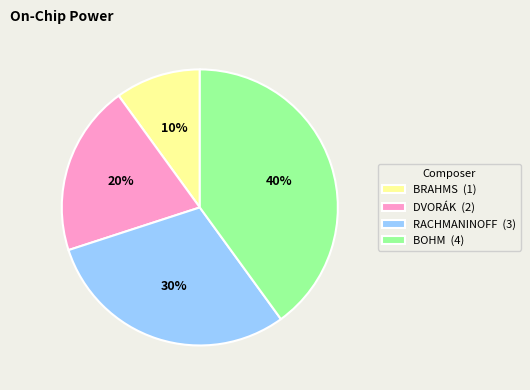

What is the largest slice in the pie chart?

BOHM